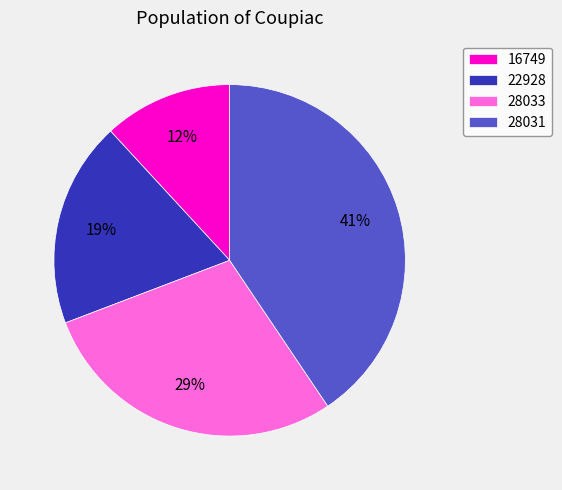

What percentage is the 28033 slice, to the nearest percent?

29%